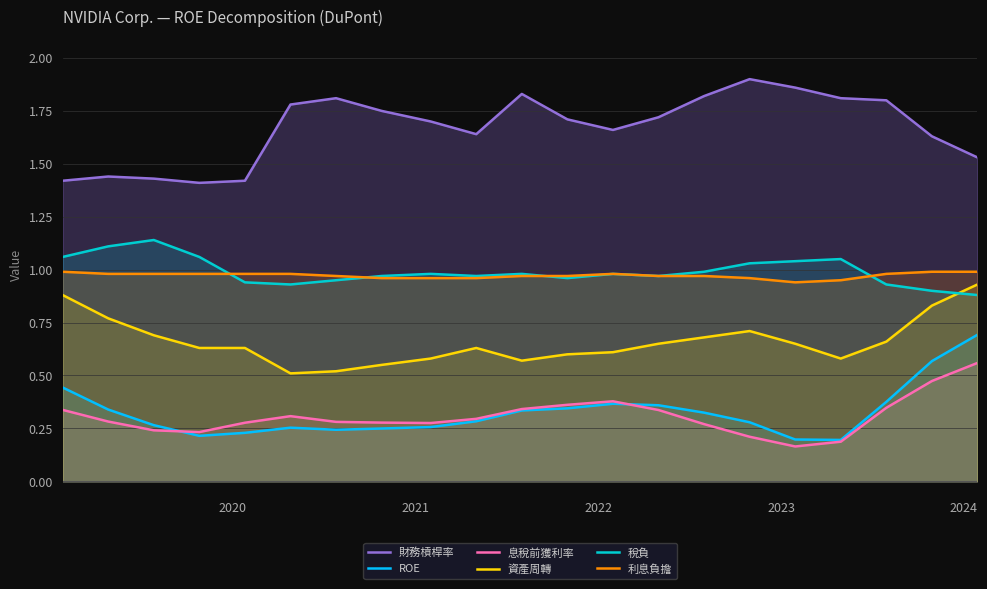

Reading left to right, transcribe all the data shown in this chart.

財務槓桿率: 1.4	1.4	1.4	1.4	1.4	1.8	1.8	1.8	1.7	1.6	1.8	1.7	1.7	1.7	1.8	1.9	1.9	1.8	1.8	1.6	1.5
ROE: 0.4	0.3	0.3	0.2	0.2	0.3	0.2	0.2	0.3	0.3	0.3	0.3	0.4	0.4	0.3	0.3	0.2	0.2	0.4	0.6	0.7
息稅前獲利率: 0.3	0.3	0.2	0.2	0.3	0.3	0.3	0.3	0.3	0.3	0.3	0.4	0.4	0.3	0.3	0.2	0.2	0.2	0.3	0.5	0.6
資產周轉: 0.9	0.8	0.7	0.6	0.6	0.5	0.5	0.6	0.6	0.6	0.6	0.6	0.6	0.7	0.7	0.7	0.7	0.6	0.7	0.8	0.9
稅負: 1.1	1.1	1.1	1.1	0.9	0.9	0.9	1.0	1.0	1.0	1.0	1.0	1.0	1.0	1.0	1.0	1.0	1.1	0.9	0.9	0.9
利息負擔: 1.0	1.0	1.0	1.0	1.0	1.0	1.0	1.0	1.0	1.0	1.0	1.0	1.0	1.0	1.0	1.0	0.9	0.9	1.0	1.0	1.0